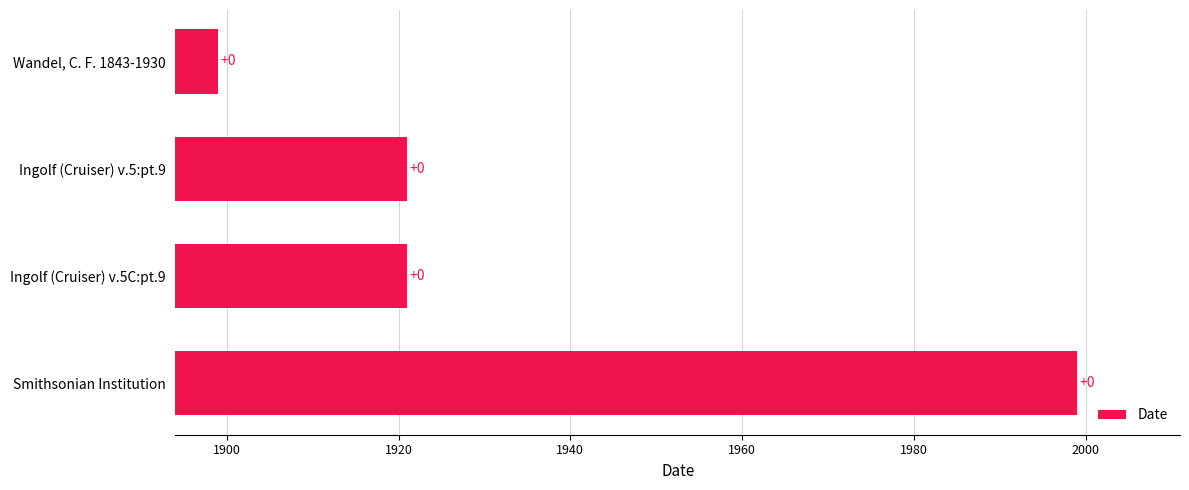

How many bars are there in total?

4